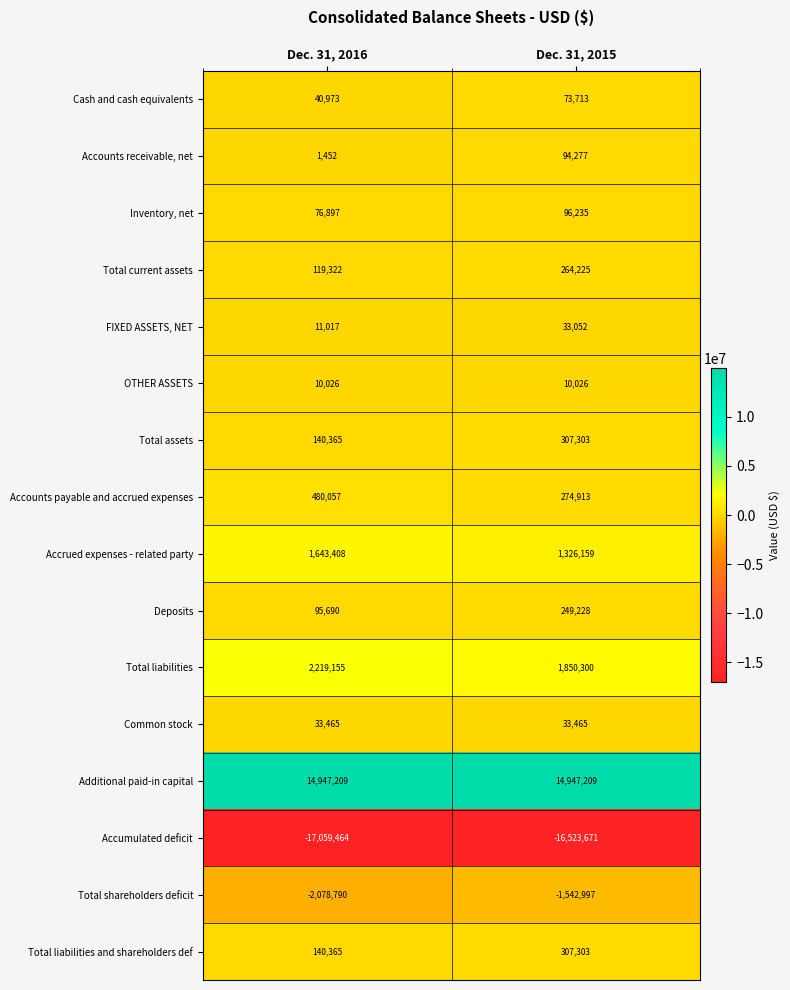

What is the difference between the highest and lowest values at Dec. 31, 2016?

32006673